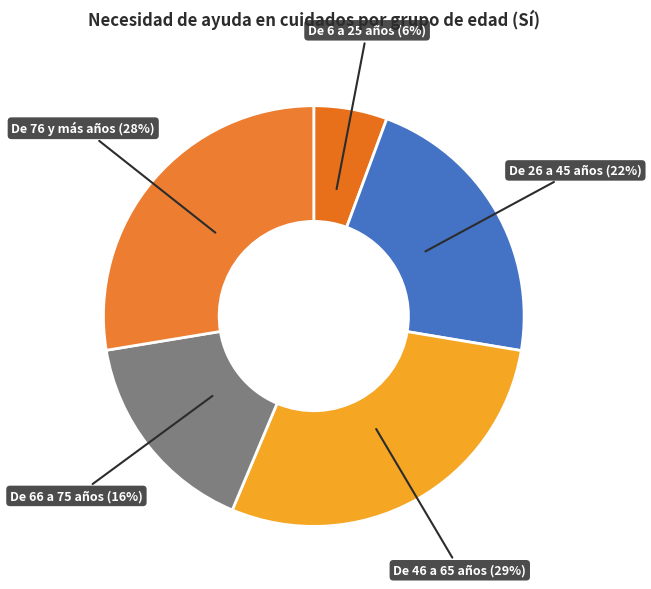

Approximately how many times larger is the value at De 6 a 25 años compared to De 26 a 45 años?

0.3